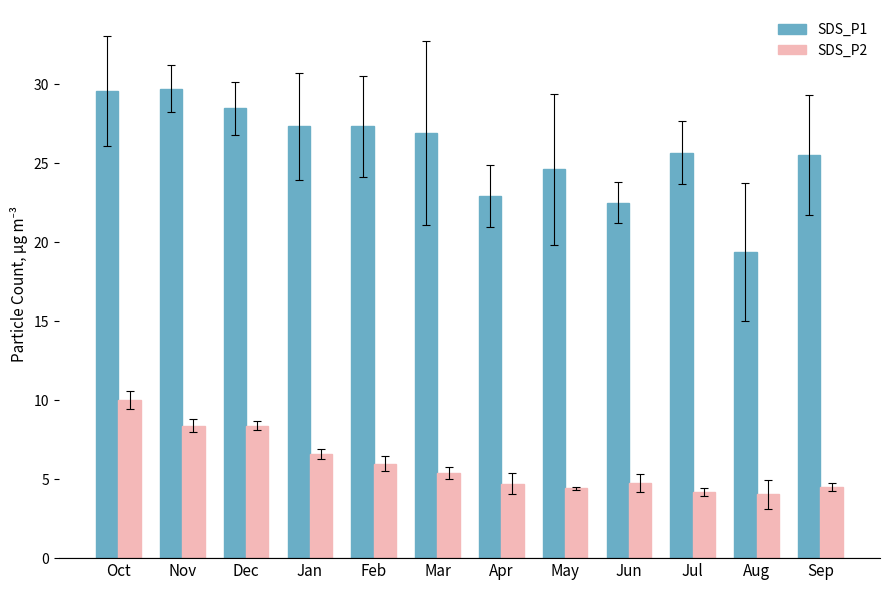

Rank the series by their average value, from highest to lowest.

SDS_P1, SDS_P2